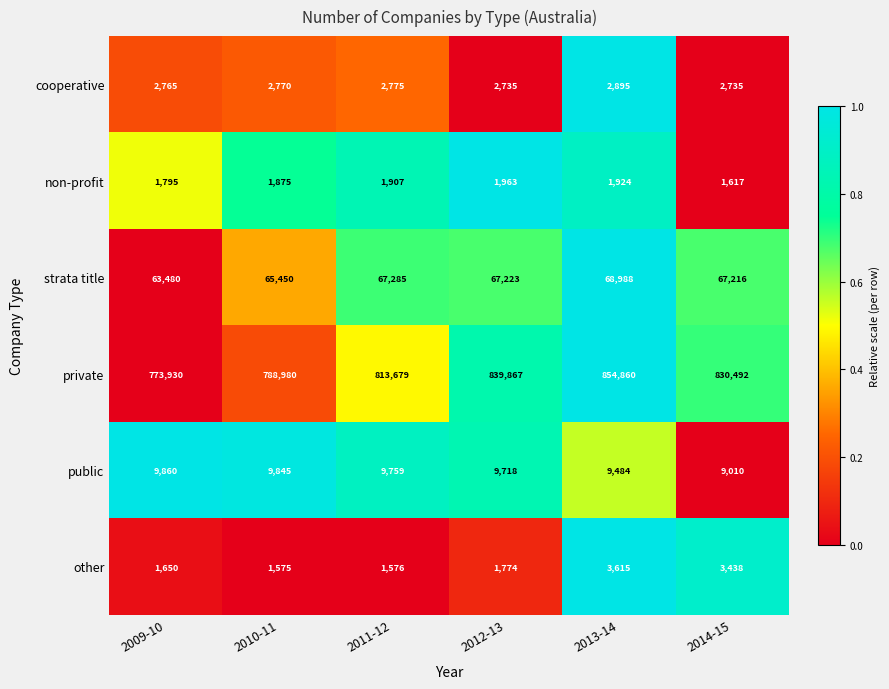

At which label is non-profit closest to 1790?

2009-10